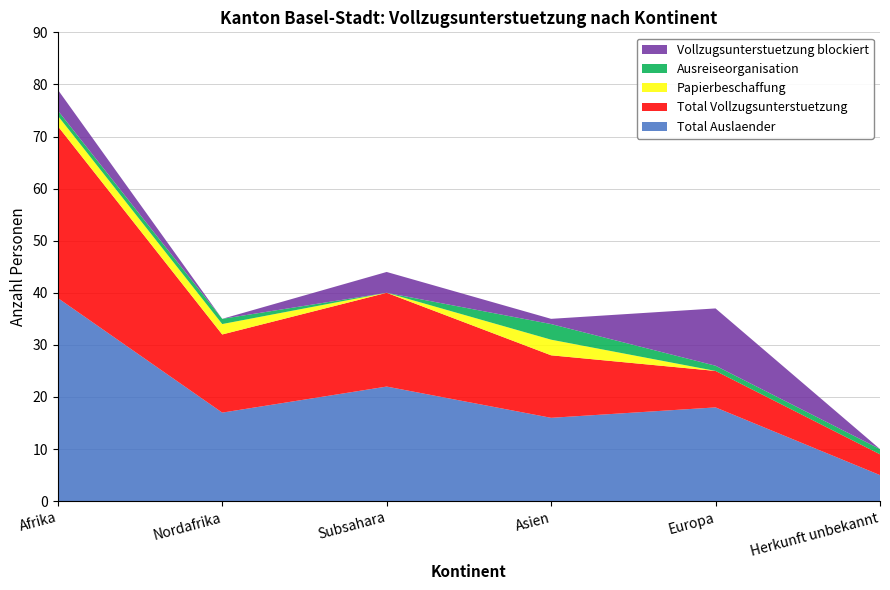

Reading right to left, extract all data points from this chart.

Total Auslaender: 5	18	16	22	17	39
Total Vollzugsunterstuetzung: 4	7	12	18	15	33
Papierbeschaffung: 0	0	3	0	2	2
Ausreiseorganisation: 1	1	3	0	1	1
Vollzugsunterstuetzung blockiert: 0	11	1	4	0	4